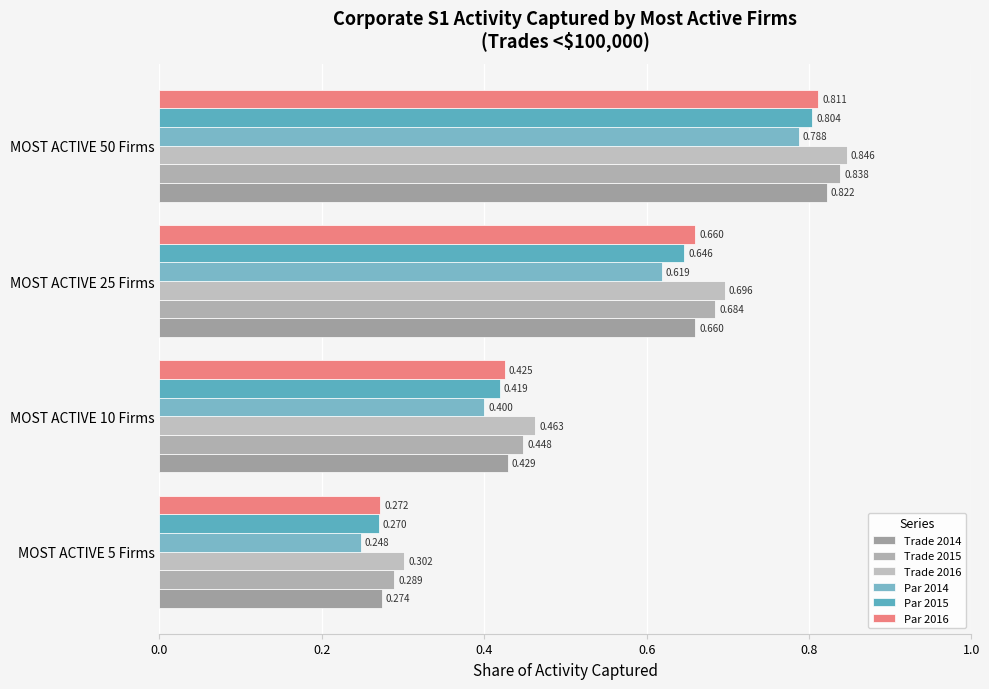

What is the value of the Trade 2014 bar at the 1st from the left?

0.3